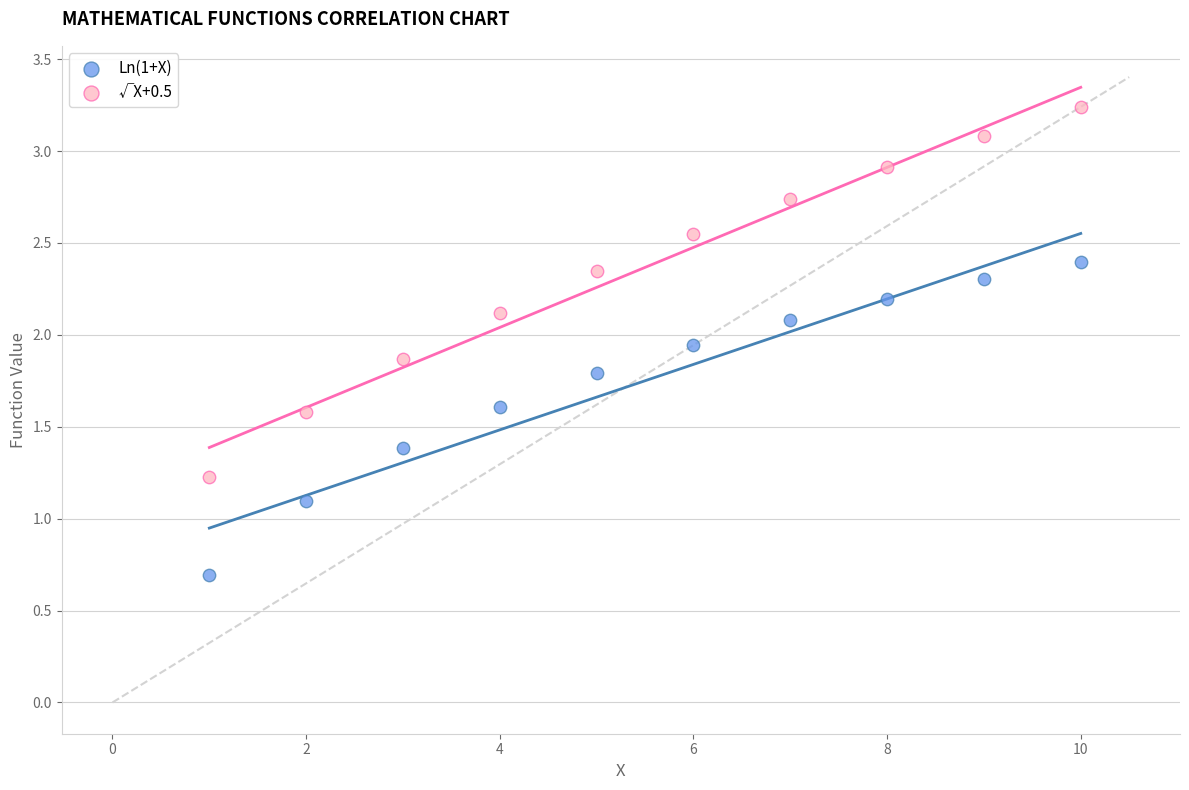

Across all data points, what is the range of X values (max minus min)?

9.0